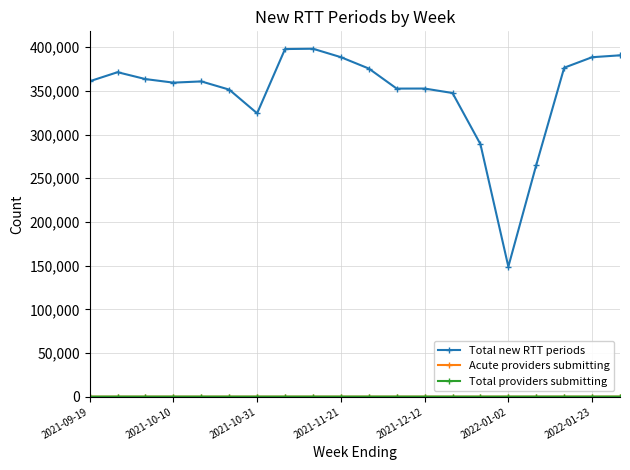

At how many categories does at least one series exceed 272098?

18